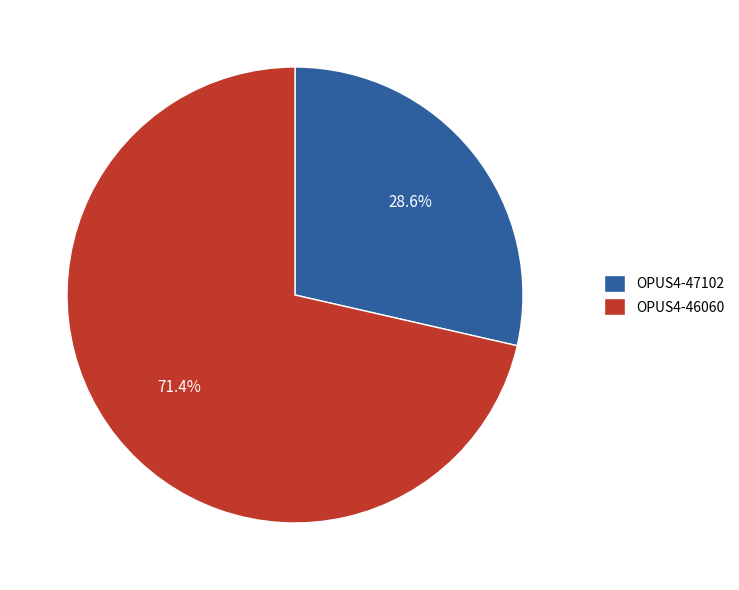

What is the smallest slice in the pie chart?

OPUS4-47102